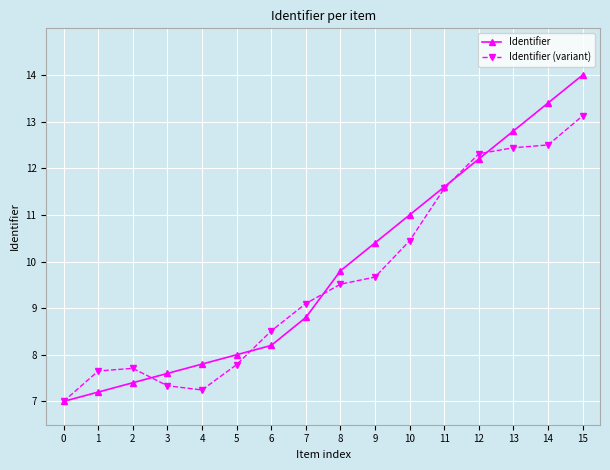

What is the average value of the Identifier series?

9.8